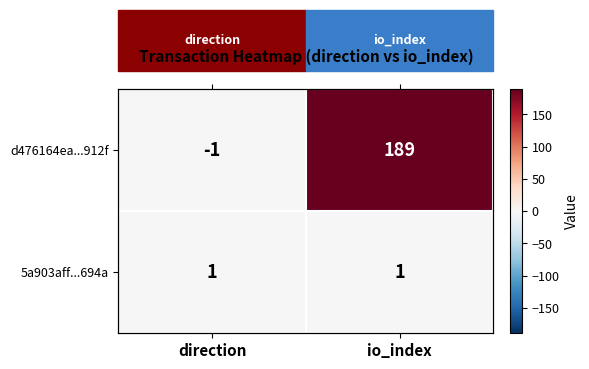

What is the difference between the maximum and minimum values in the d476164ea...912f series?

190